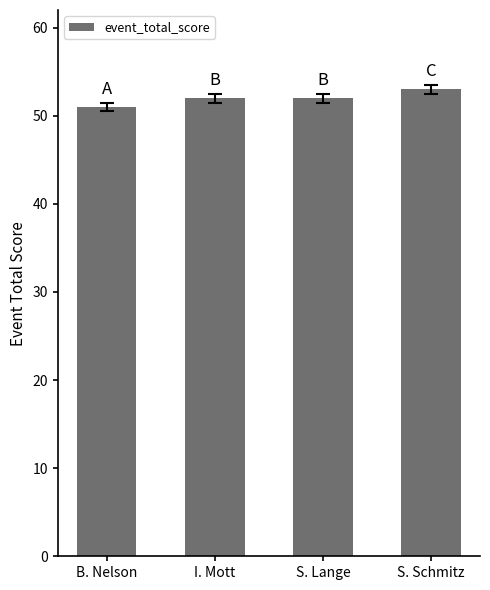

Which label corresponds to the largest value in the chart?

S. Schmitz